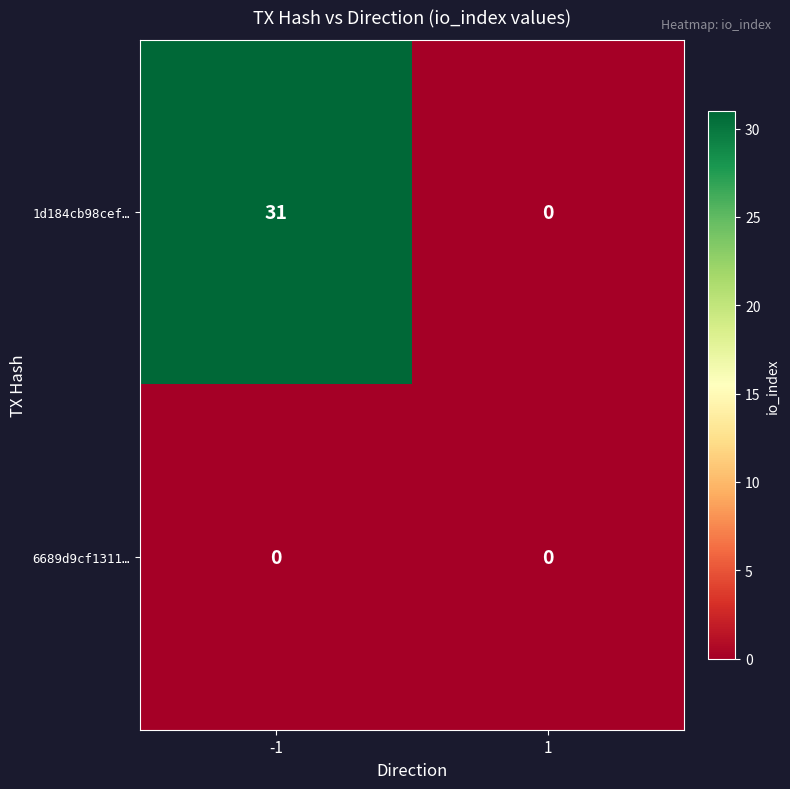

Read the 1d184cb98cef… value at -1, to the nearest 10.

30